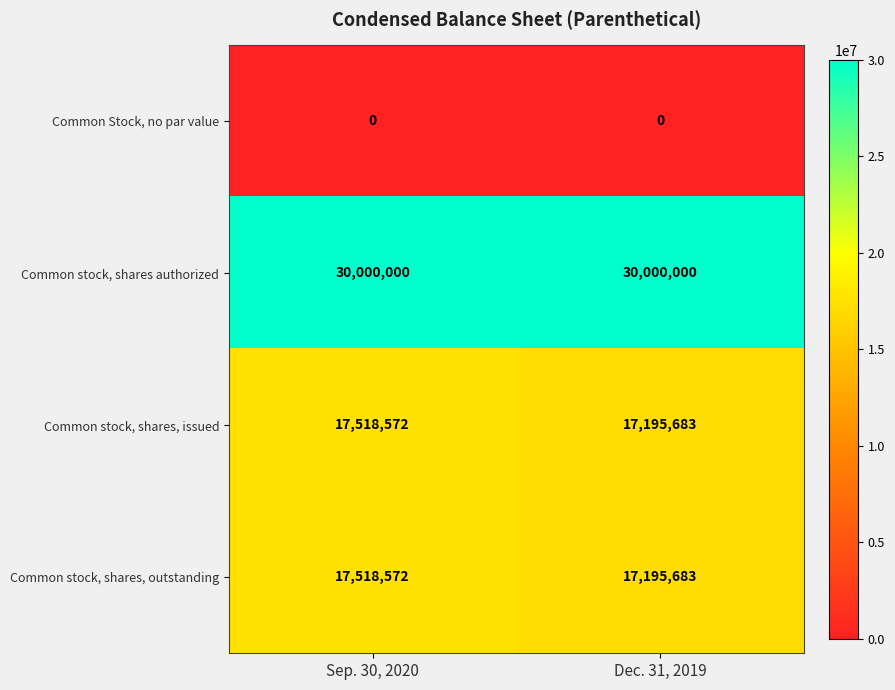

Rank the categories by Common stock, shares, outstanding value from lowest to highest.

Dec. 31, 2019, Sep. 30, 2020